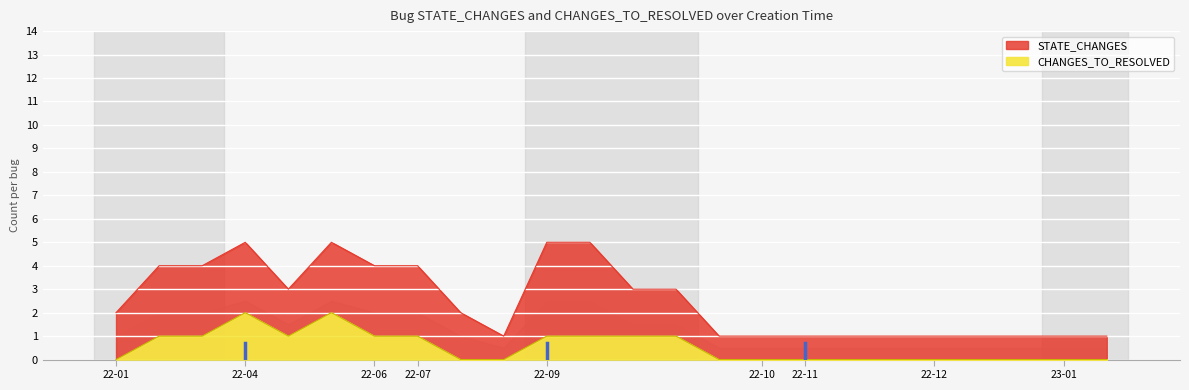

In CHANGES_TO_RESOLVED, how many points are higher than both neighbors (excluding endpoints)?

2